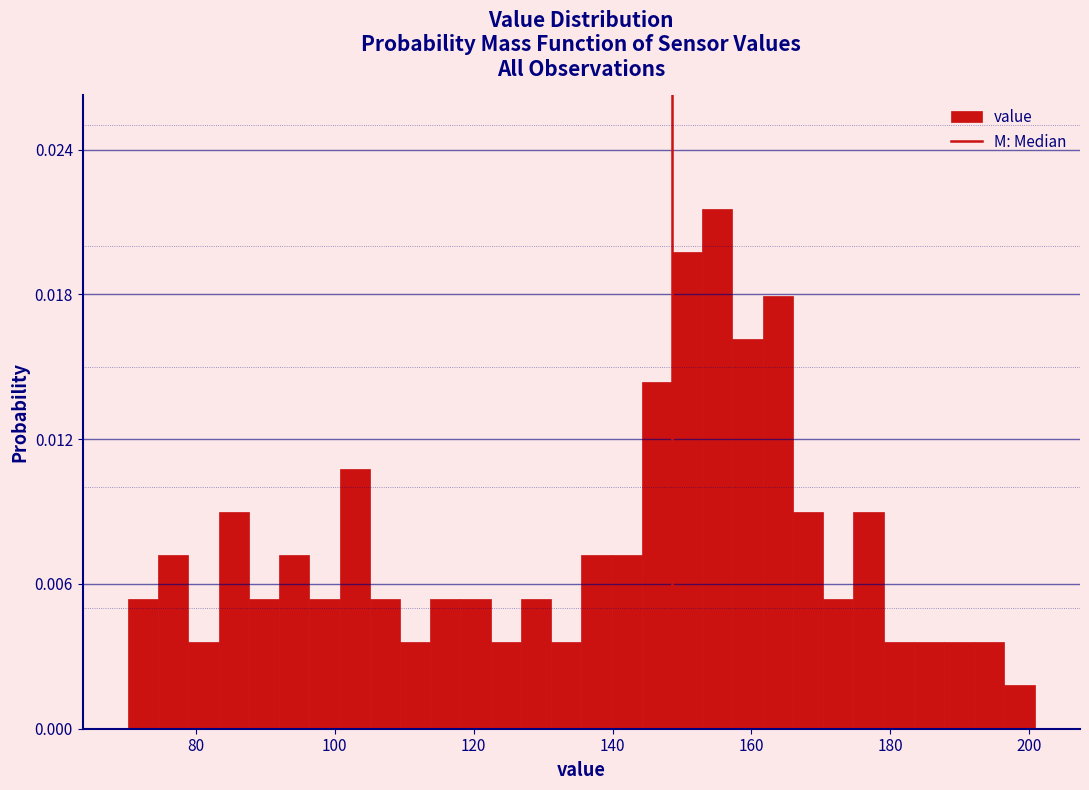

Around what value on the x-axis is the tallest bar? Give the approximate position of its centre, as read against the axis.

156